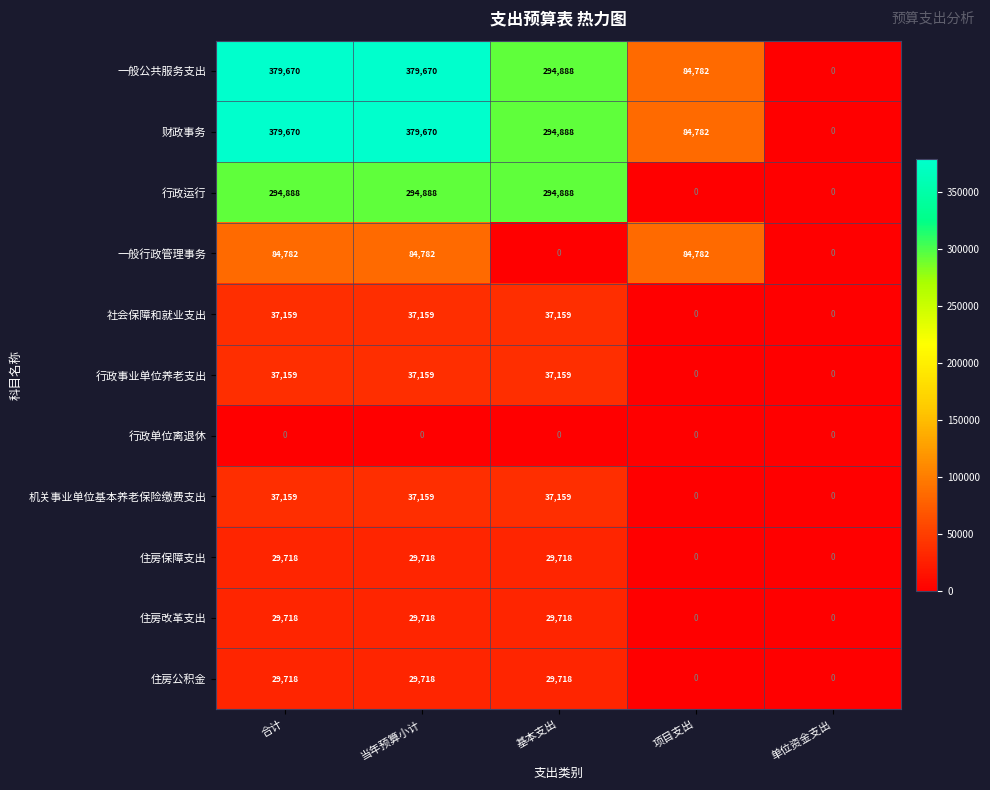

What is the total value across all series at 当年预算小计?

1339641